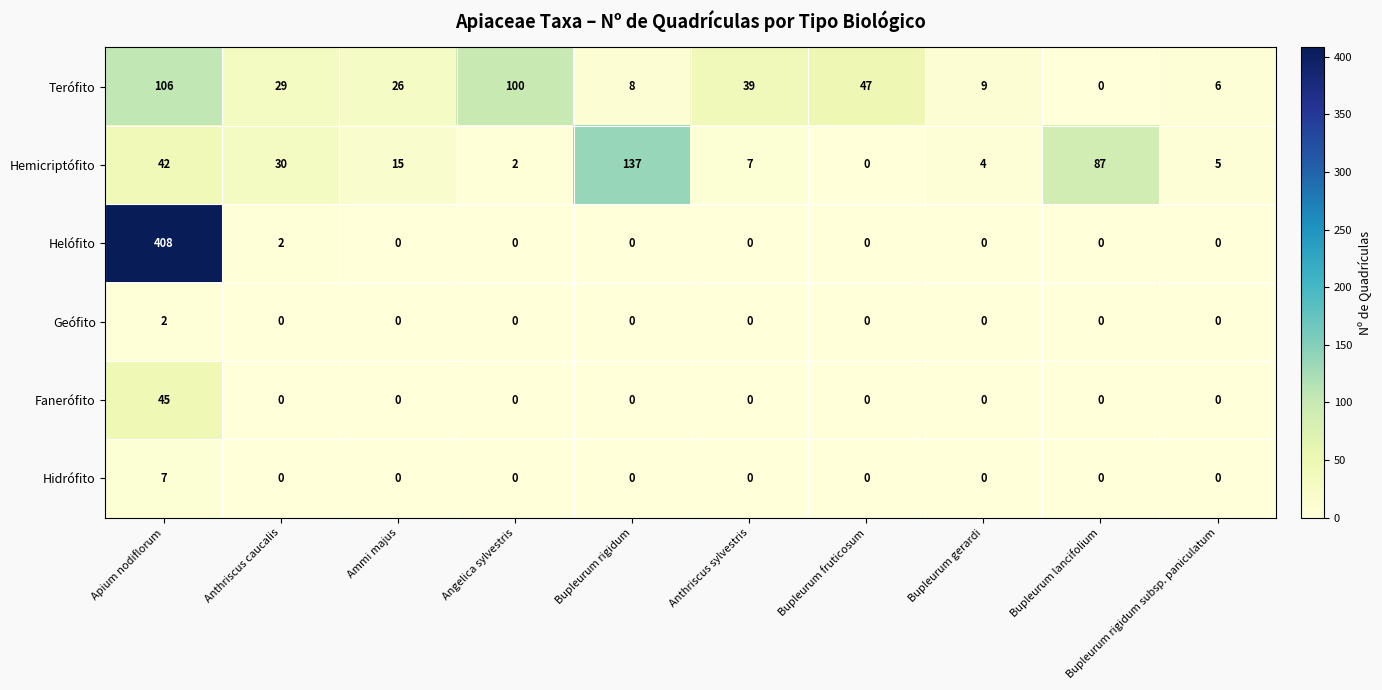

What is the spread (max minus min) of values at Ammi majus?

26